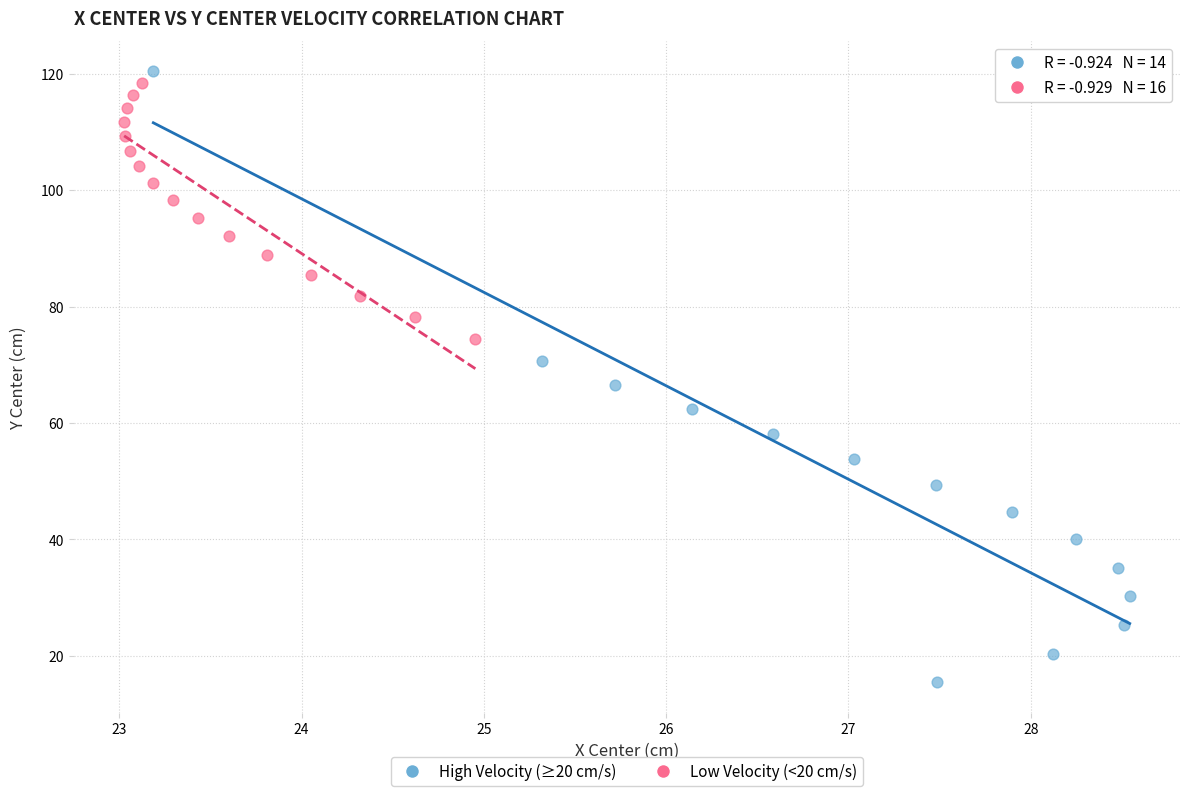

Which series contains the lowest Y value?

High Velocity (≥20 cm/s)